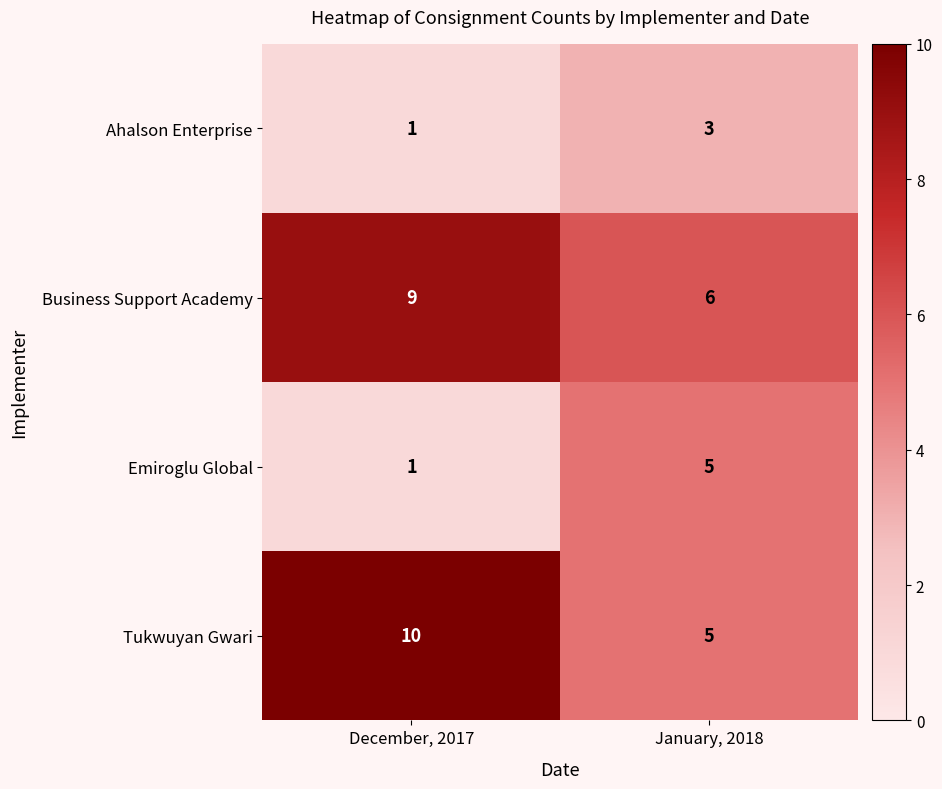

Reading left to right, extract all data points from this chart.

Ahalson Enterprise: 1	3
Business Support Academy: 9	6
Emiroglu Global: 1	5
Tukwuyan Gwari: 10	5